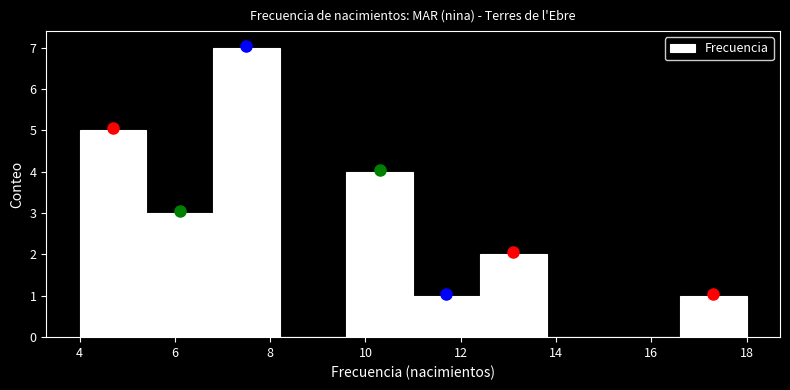

Reading left to right, transcribe this chart: for each bar, give the range it covers on the x-axis and its height. The values are not printed on the chart, so give them approximately, as read against the axis.

4.0 to 5.4: 5
5.4 to 6.8: 3
6.8 to 8.2: 7
8.2 to 9.6: 0
9.6 to 11.0: 4
11.0 to 12.4: 1
12.4 to 13.8: 2
13.8 to 15.2: 0
15.2 to 16.6: 0
16.6 to 18.0: 1